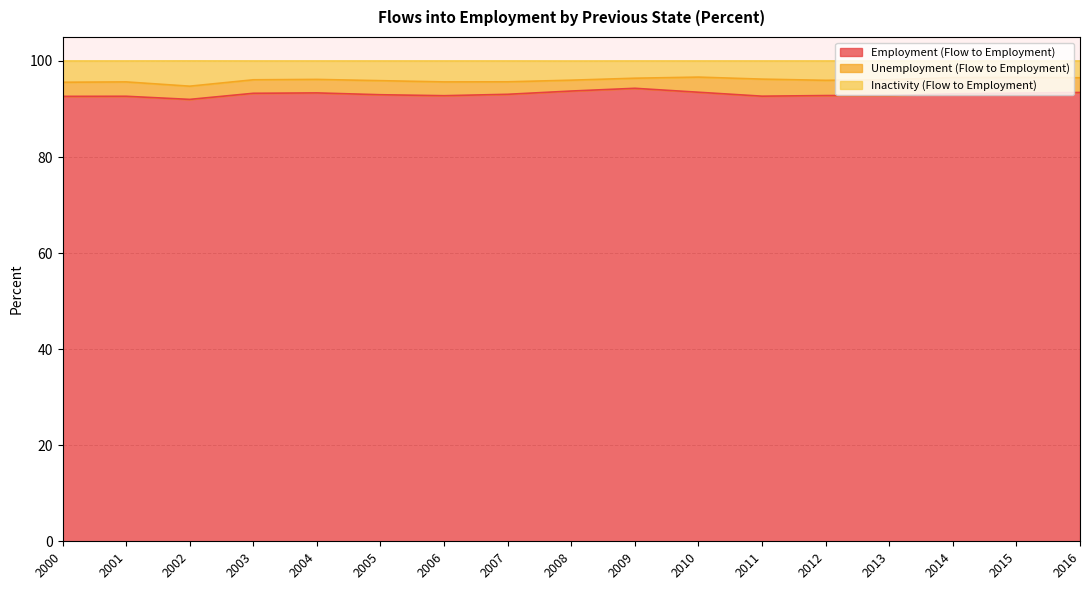

At which category does Inactivity (Flow to Employment) reach its first local valley?

2002